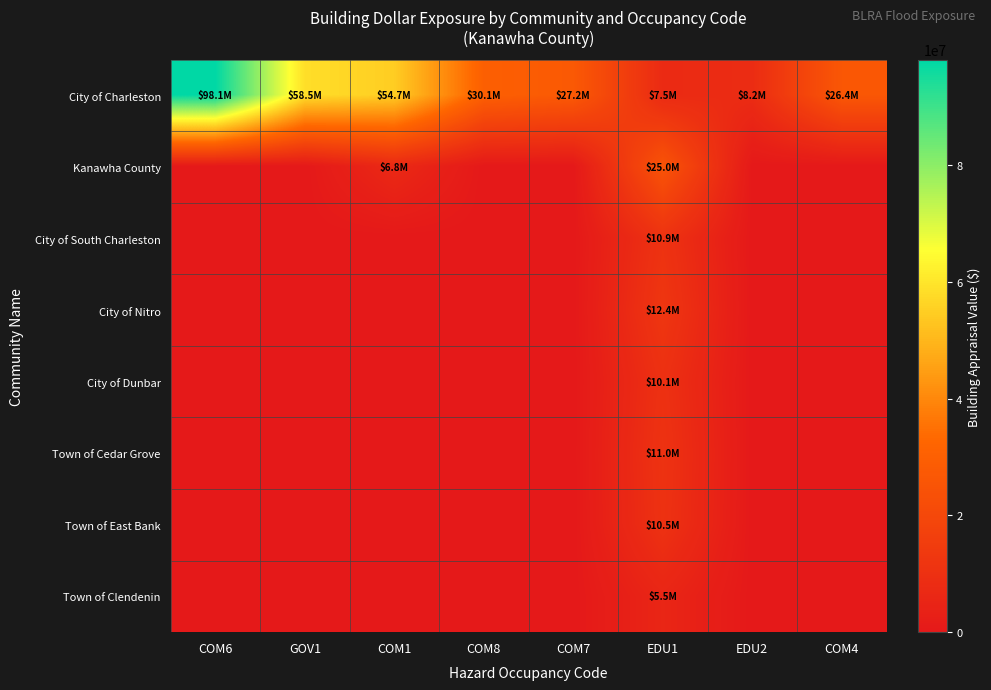

Reading right to left, list all the values displayed in this chart.

City of Charleston: COM4=26439000	EDU2=8203970	EDU1=7500000	COM7=27206300	COM8=30083200	COM1=54730600	GOV1=58489500	COM6=98055300
Kanawha County: COM4=0	EDU2=0	EDU1=25000000	COM7=0	COM8=0	COM1=6836410	GOV1=0	COM6=0
City of South Charleston: COM4=0	EDU2=0	EDU1=10905040	COM7=0	COM8=0	COM1=0	GOV1=0	COM6=0
City of Nitro: COM4=0	EDU2=0	EDU1=12436721	COM7=0	COM8=0	COM1=0	GOV1=0	COM6=0
City of Dunbar: COM4=0	EDU2=0	EDU1=10091730	COM7=0	COM8=0	COM1=0	GOV1=0	COM6=0
Town of Cedar Grove: COM4=0	EDU2=0	EDU1=10953599	COM7=0	COM8=0	COM1=0	GOV1=0	COM6=0
Town of East Bank: COM4=0	EDU2=0	EDU1=10503035	COM7=0	COM8=0	COM1=0	GOV1=0	COM6=0
Town of Clendenin: COM4=0	EDU2=0	EDU1=5490125	COM7=0	COM8=0	COM1=0	GOV1=0	COM6=0